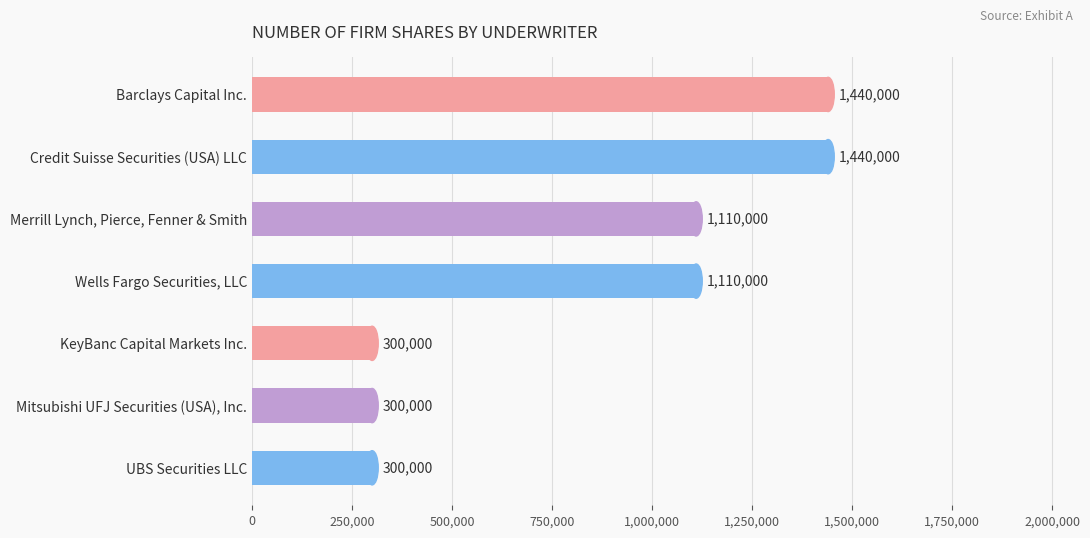

Between Mitsubishi UFJ Securities (USA), Inc. and Barclays Capital Inc., which is larger?

Barclays Capital Inc.